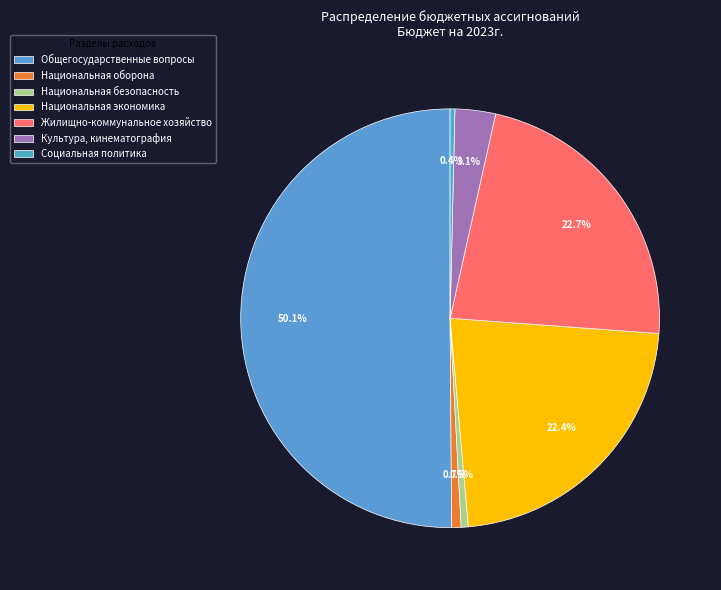

How many slices are in this pie chart?

7